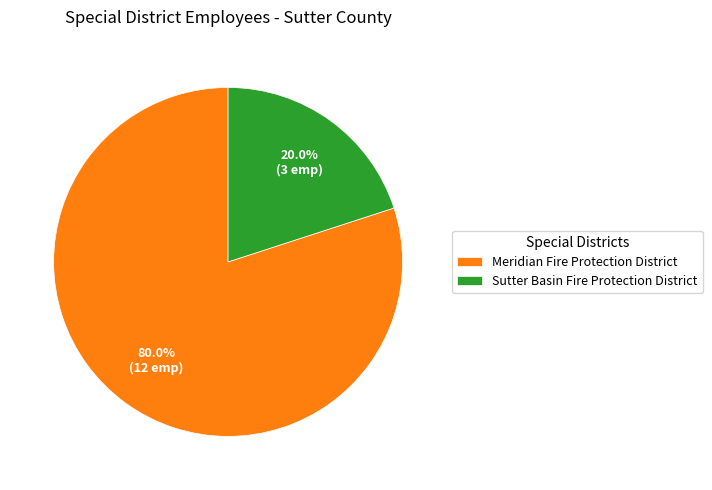

What is the smallest slice in the pie chart?

Sutter Basin Fire Protection District